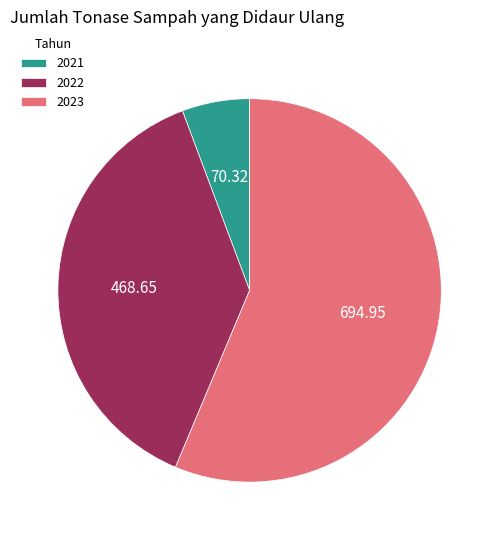

Between 2022 and 2023, which is larger?

2023